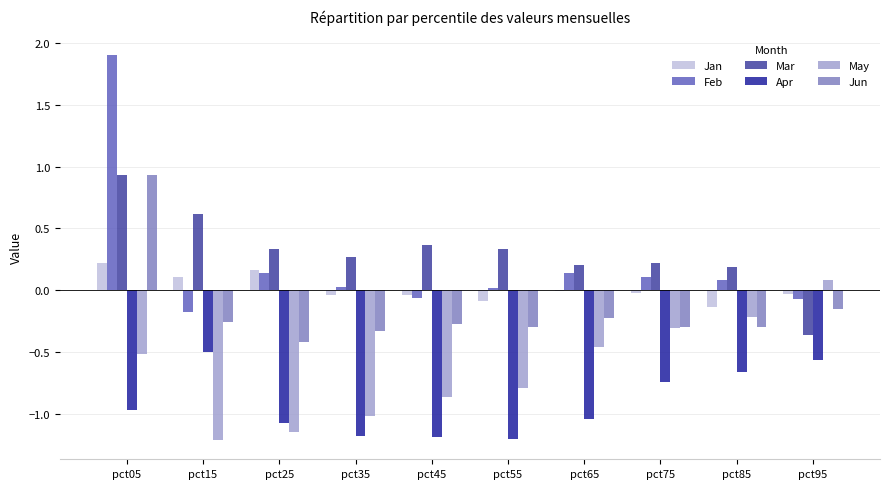

The Jan series shows 0.1 at pct15. True or false?

True